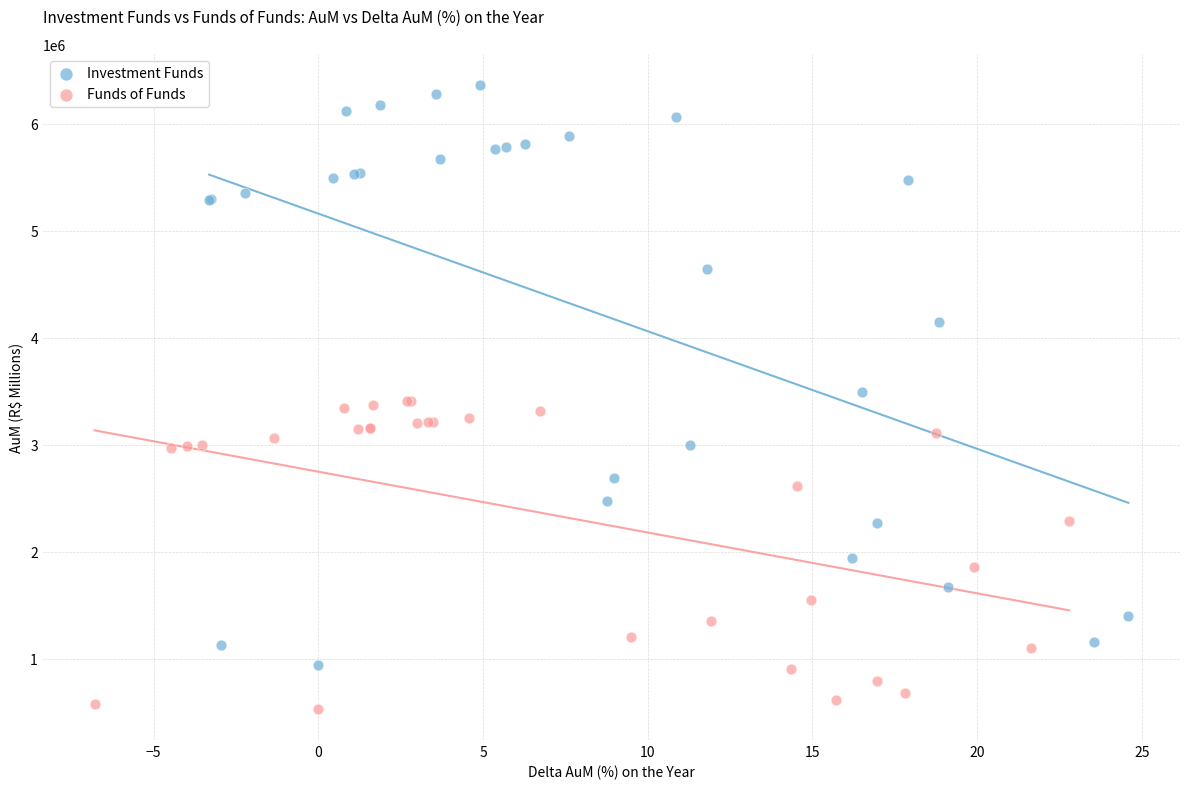

Which series has the largest Y range (max minus min)?

Investment Funds